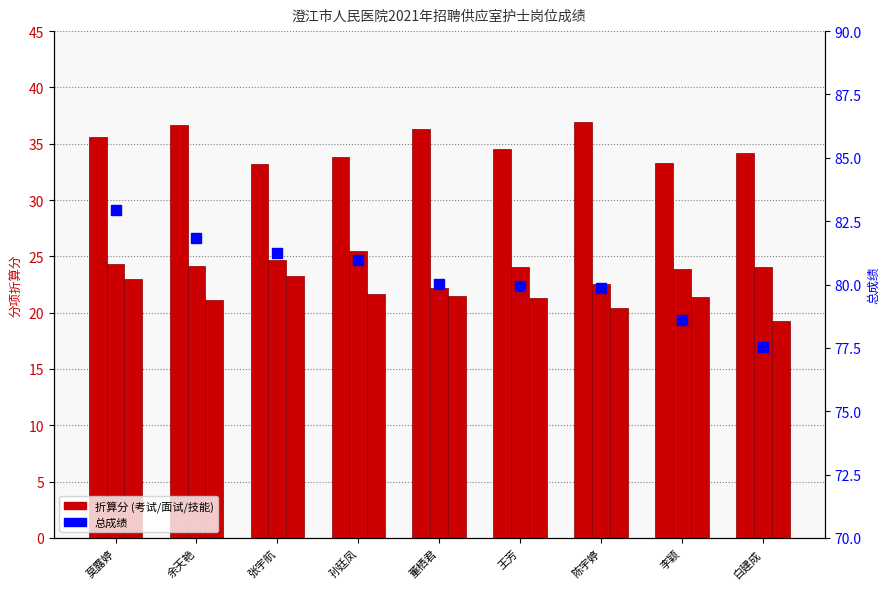

Is it true that 折算(技能) equals 20.4 at 陈宇婷?

True